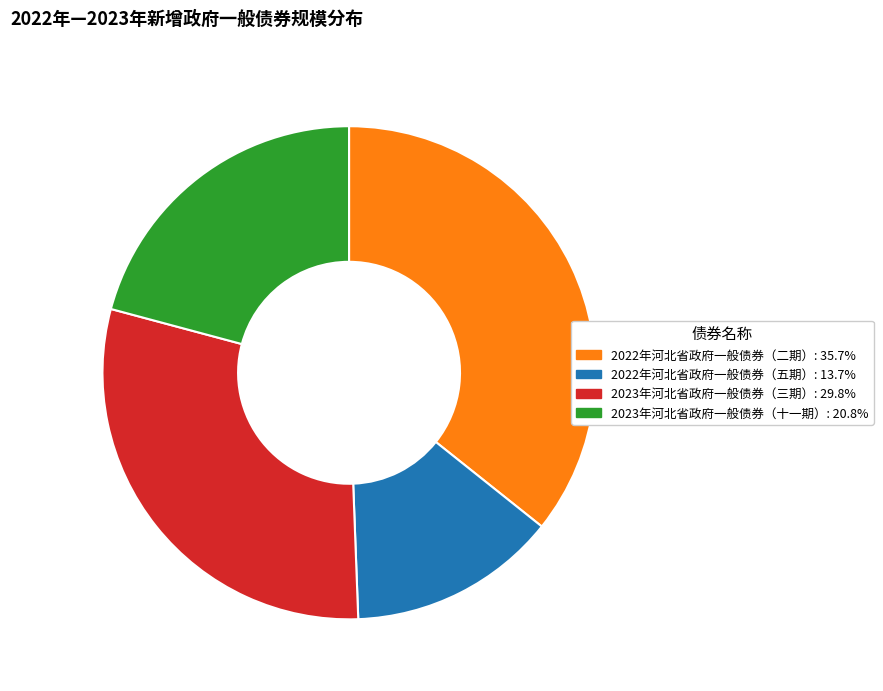

Do 2023年河北省政府一般债券（三期） and 2023年河北省政府一般债券（十一期） together represent more than half of the pie?

Yes